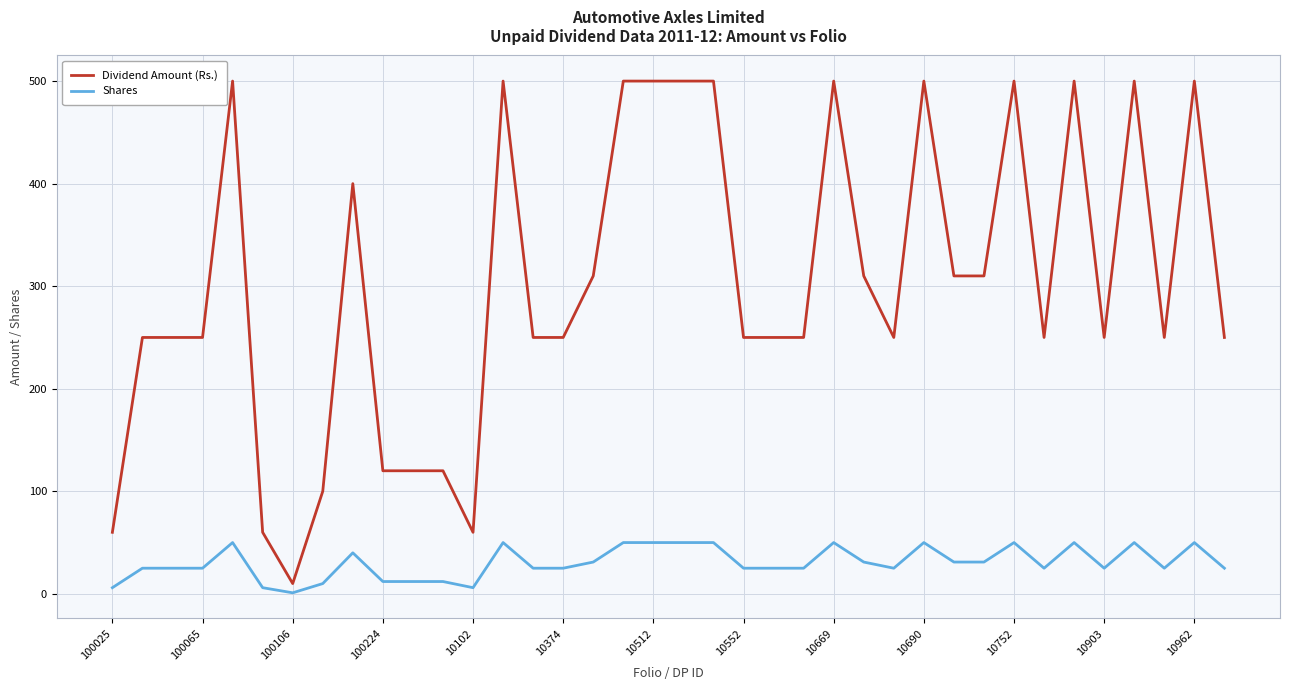

What is the difference between the maximum and minimum values in the Dividend Amount (Rs.) series?

490